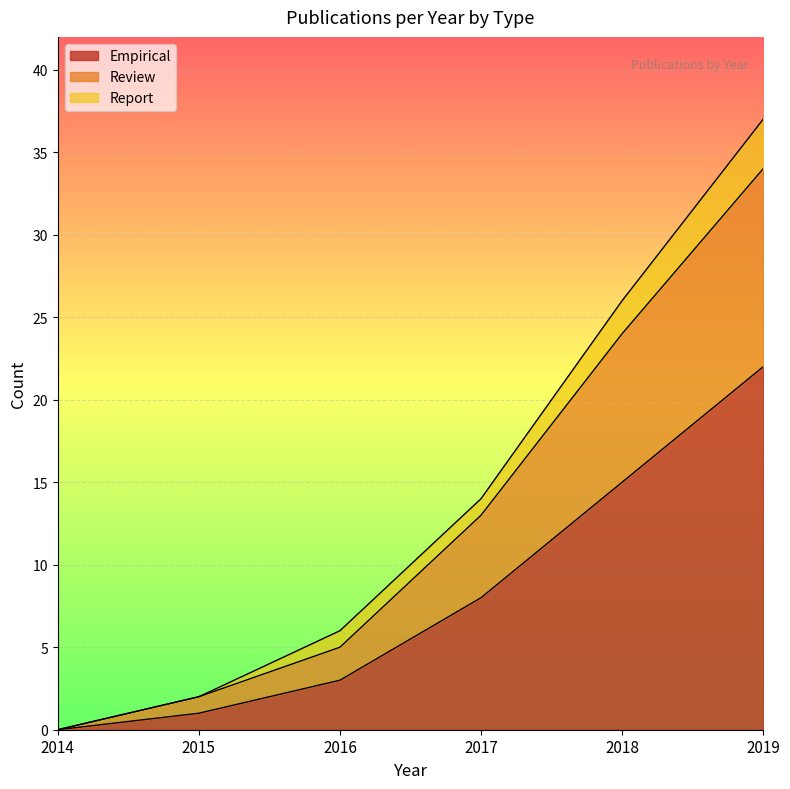

List the labels in order of Review value, smallest first.

2014, 2015, 2016, 2017, 2018, 2019